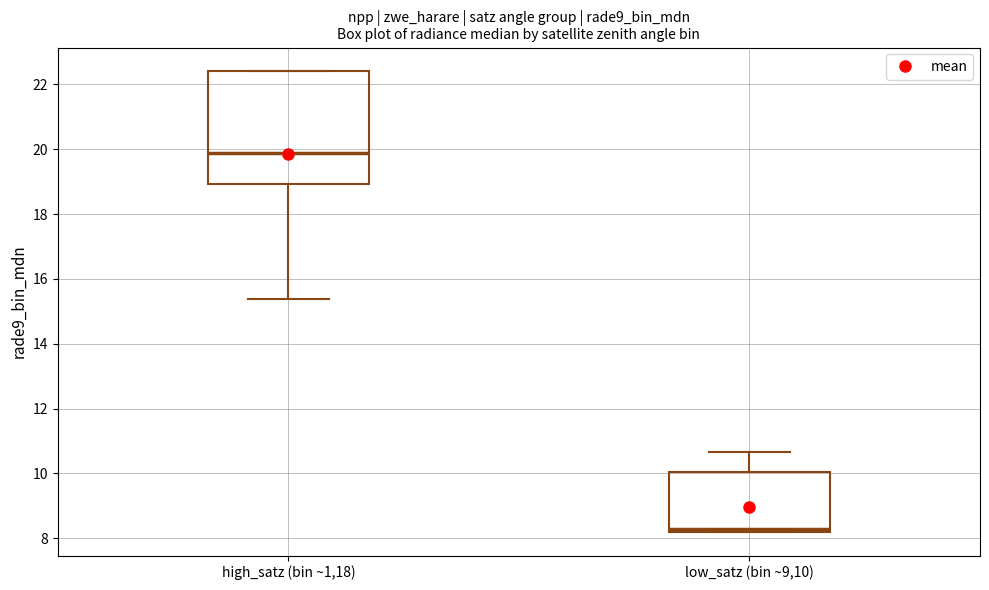

Comparing the boxes themselves (not the whiskers), which one is the tallest?

high_satz (bin ~1,18)